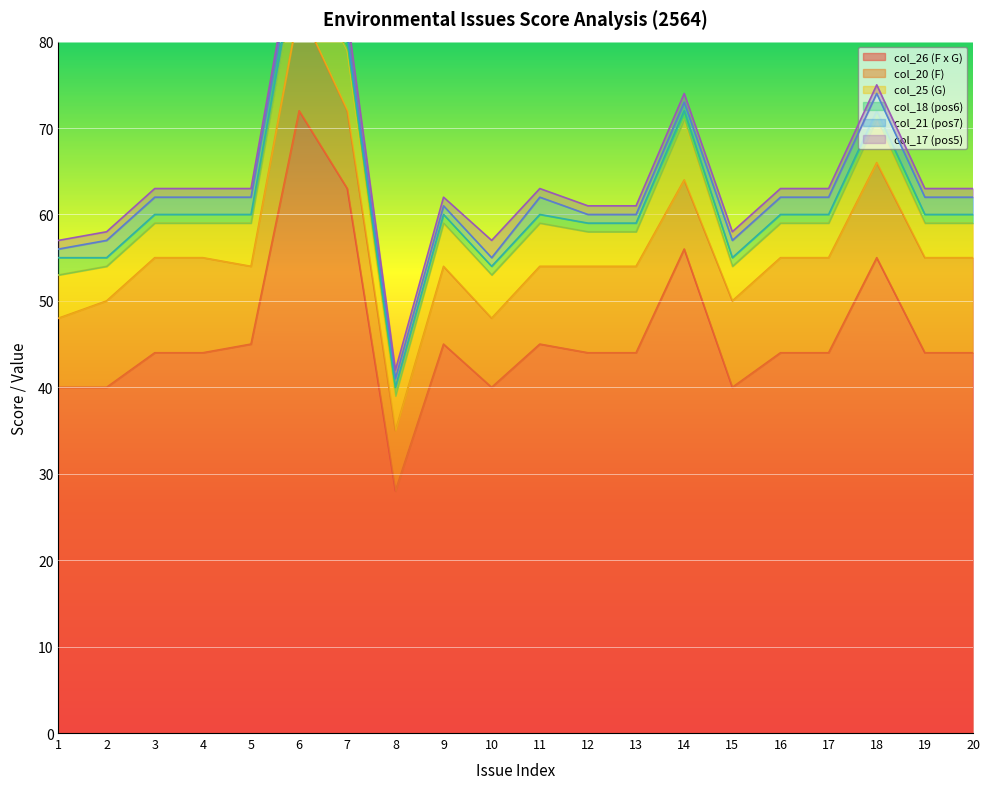

Reading left to right, extract all data points from this chart.

col_26 (F x G): 1=40	2=40	3=44	4=44	5=45	6=72	7=63	8=28	9=45	10=40	11=45	12=44	13=44	14=56	15=40	16=44	17=44	18=55	19=44	20=44
col_20 (F): 1=8	2=10	3=11	4=11	5=9	6=12	7=9	8=7	9=9	10=8	11=9	12=10	13=10	14=8	15=10	16=11	17=11	18=11	19=11	20=11
col_25 (G): 1=5	2=4	3=4	4=4	5=5	6=6	7=7	8=4	9=5	10=5	11=5	12=4	13=4	14=7	15=4	16=4	17=4	18=5	19=4	20=4
col_18 (pos6): 1=2	2=1	3=1	4=1	5=1	6=1	7=1	8=1	9=1	10=1	11=1	12=1	13=1	14=1	15=1	16=1	17=1	18=1	19=1	20=1
col_21 (pos7): 1=1	2=2	3=2	4=2	5=2	6=2	7=1	8=1	9=1	10=1	11=2	12=1	13=1	14=1	15=2	16=2	17=2	18=2	19=2	20=2
col_17 (pos5): 1=1	2=1	3=1	4=1	5=1	6=1	7=2	8=1	9=1	10=2	11=1	12=1	13=1	14=1	15=1	16=1	17=1	18=1	19=1	20=1